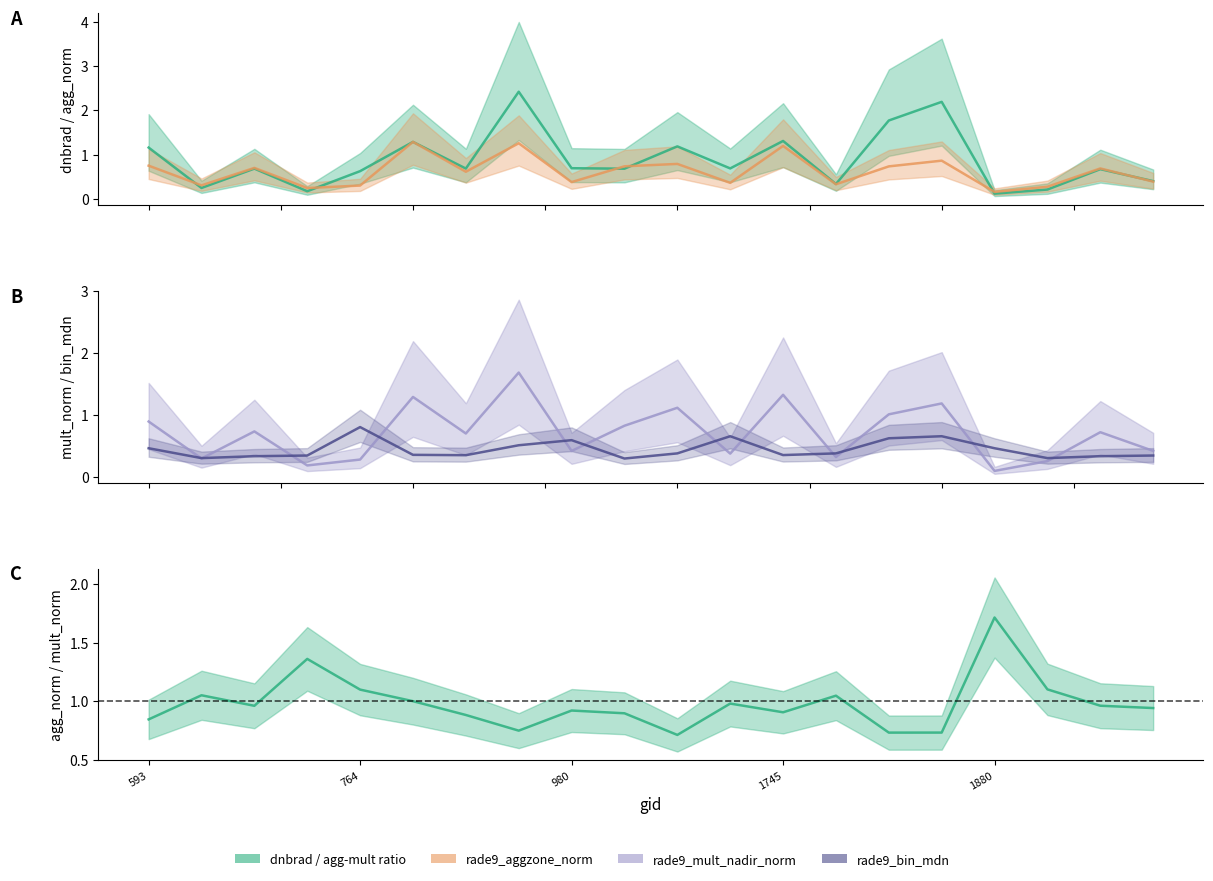

In rade9_mult_nadir_norm, how many points are higher than both neighbors (excluding endpoints)?

7